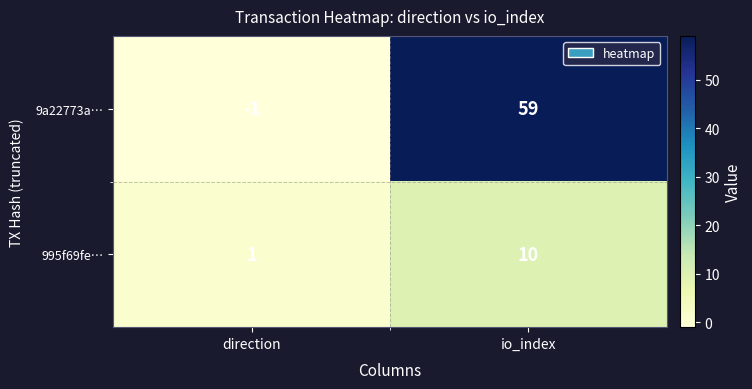

What is the maximum value shown in the chart?

59